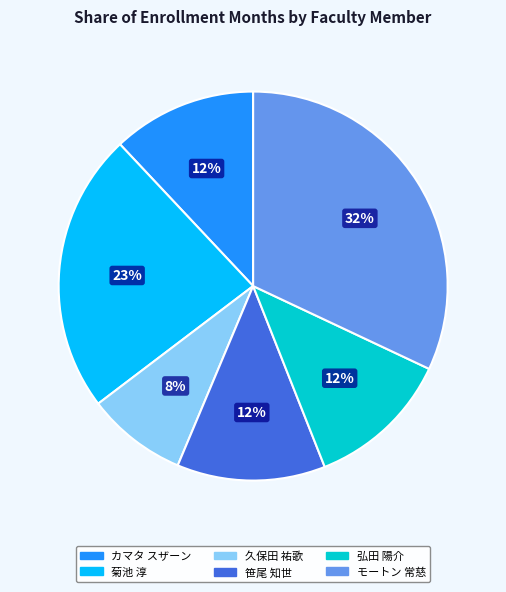

To the nearest percent, what percentage of the pie is 菊池 淳?

23%